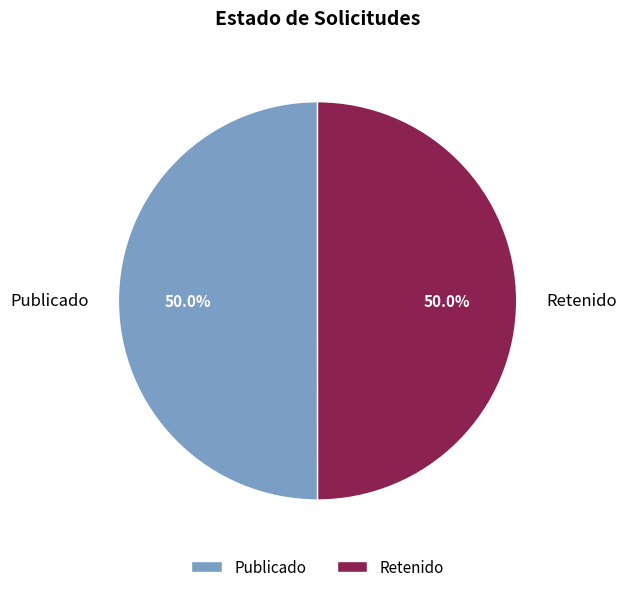

How many segments does this pie chart have?

2